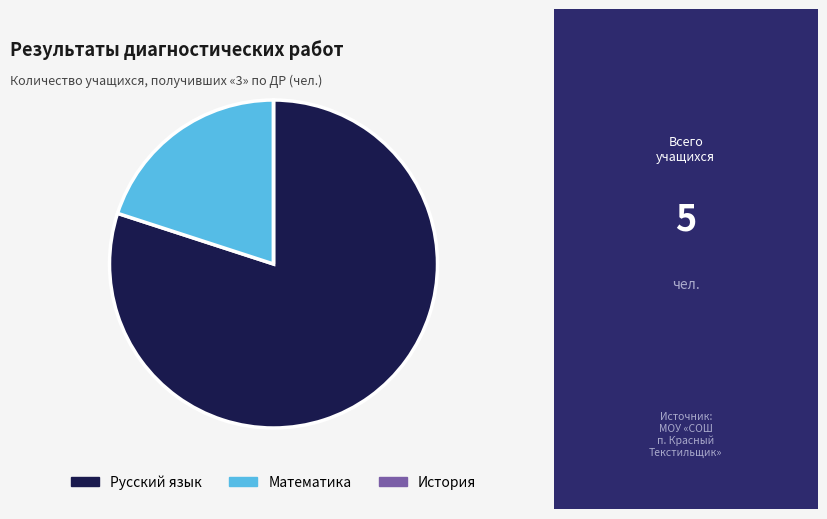

Does Русский язык account for over 50% of the chart?

Yes